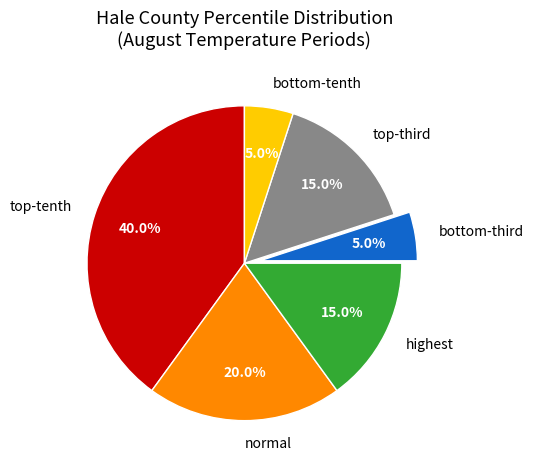

What is the largest slice in the pie chart?

top-tenth